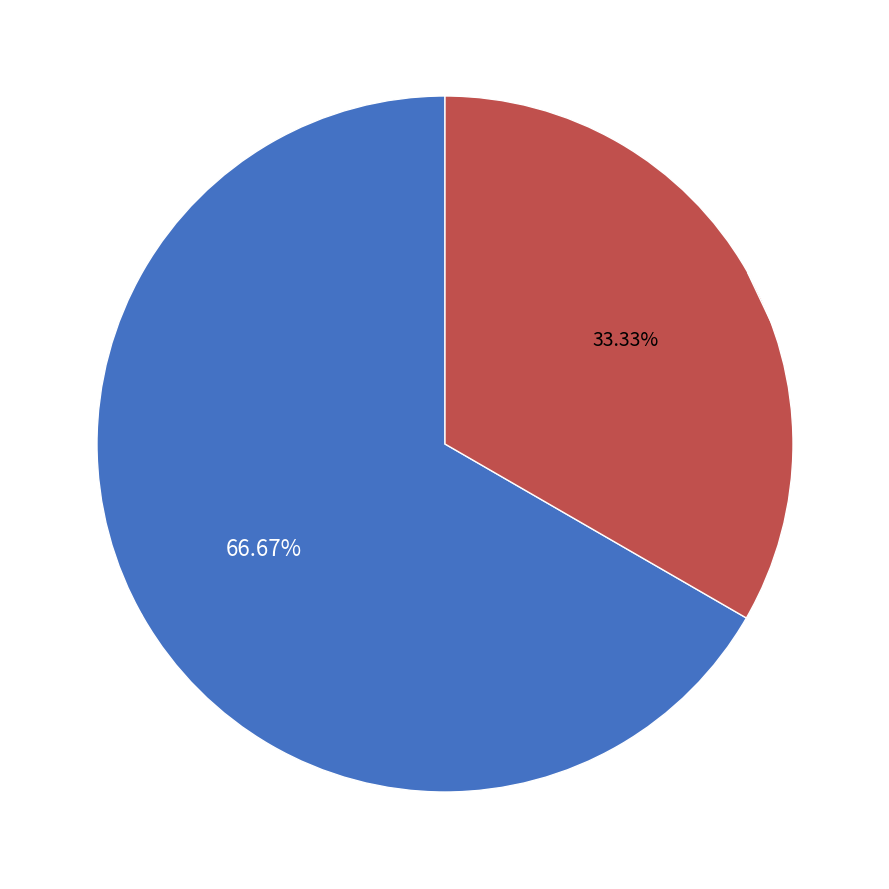

Is there any slice that represents more than half of the pie?

Yes